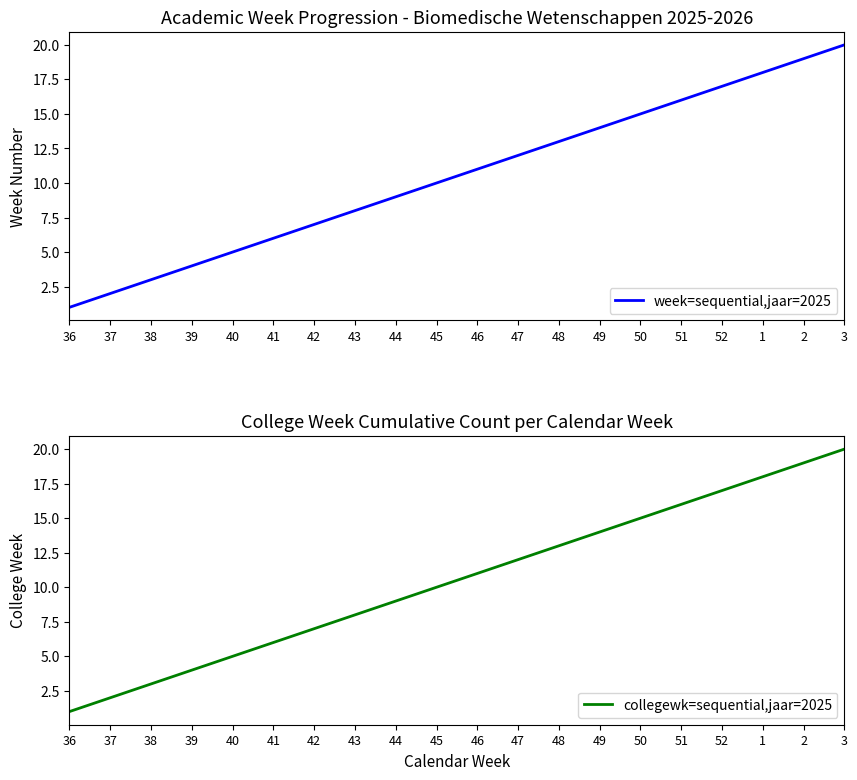

True or false: week=sequential,jaar=2025 and collegewk=sequential,jaar=2025 intersect in this chart.

False